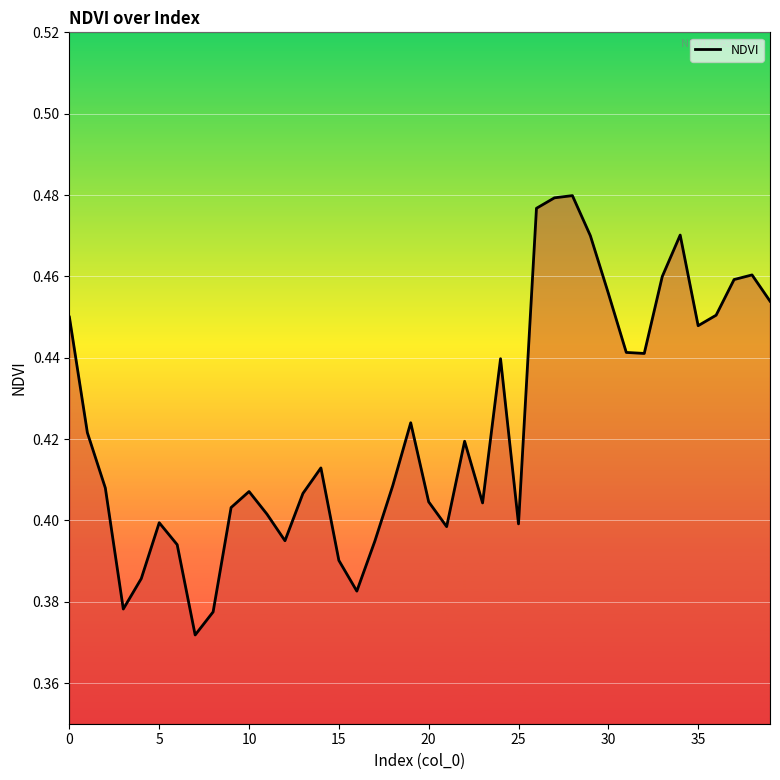

How many lines are shown in the chart?

1